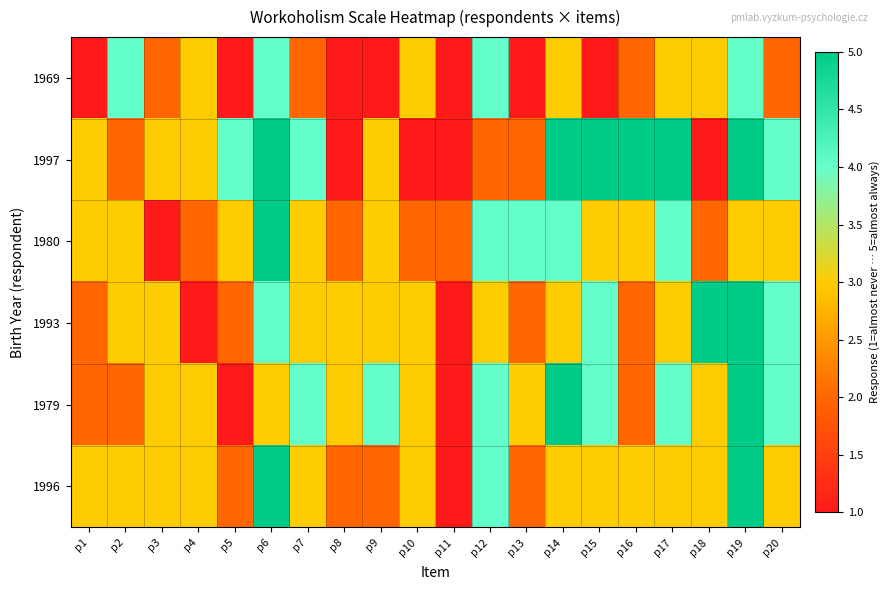

Reading right to left, what are all the values shown in this chart?

1969: p20=2	p19=4	p18=3	p17=3	p16=2	p15=1	p14=3	p13=1	p12=4	p11=1	p10=3	p9=1	p8=1	p7=2	p6=4	p5=1	p4=3	p3=2	p2=4	p1=1
1997: p20=4	p19=5	p18=1	p17=5	p16=5	p15=5	p14=5	p13=2	p12=2	p11=1	p10=1	p9=3	p8=1	p7=4	p6=5	p5=4	p4=3	p3=3	p2=2	p1=3
1980: p20=3	p19=3	p18=2	p17=4	p16=3	p15=3	p14=4	p13=4	p12=4	p11=2	p10=2	p9=3	p8=2	p7=3	p6=5	p5=3	p4=2	p3=1	p2=3	p1=3
1993: p20=4	p19=5	p18=5	p17=3	p16=2	p15=4	p14=3	p13=2	p12=3	p11=1	p10=3	p9=3	p8=3	p7=3	p6=4	p5=2	p4=1	p3=3	p2=3	p1=2
1979: p20=4	p19=5	p18=3	p17=4	p16=2	p15=4	p14=5	p13=3	p12=4	p11=1	p10=3	p9=4	p8=3	p7=4	p6=3	p5=1	p4=3	p3=3	p2=2	p1=2
1996: p20=3	p19=5	p18=3	p17=3	p16=3	p15=3	p14=3	p13=2	p12=4	p11=1	p10=3	p9=2	p8=2	p7=3	p6=5	p5=2	p4=3	p3=3	p2=3	p1=3